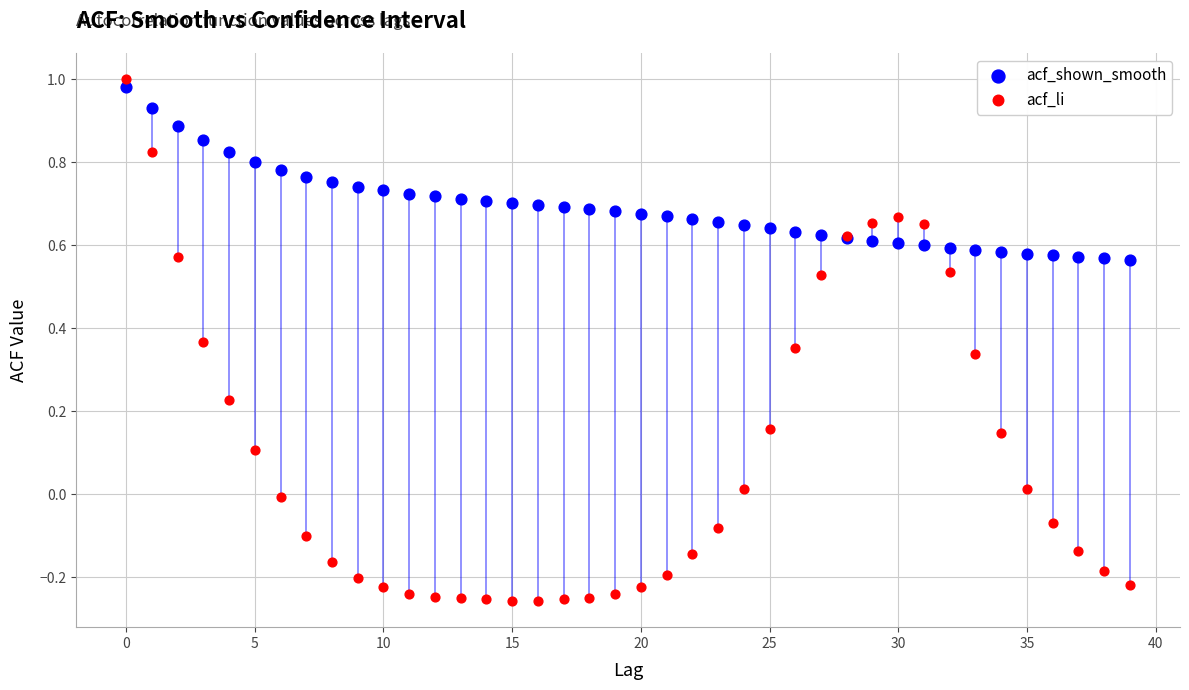

Which series has the largest Y range (max minus min)?

acf_li